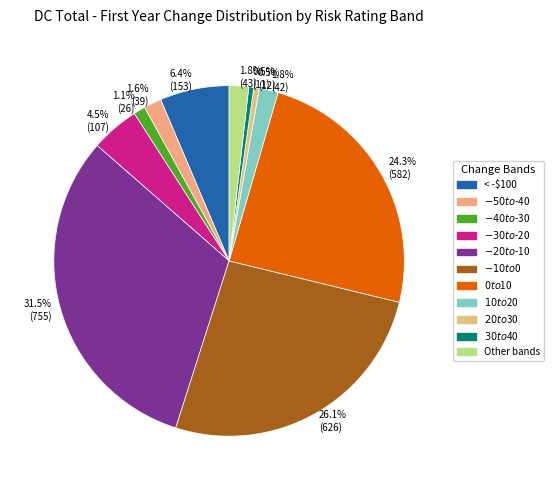

Approximately how many times larger is the value at 4.5% (107) compared to 1.8% (43)?

2.5